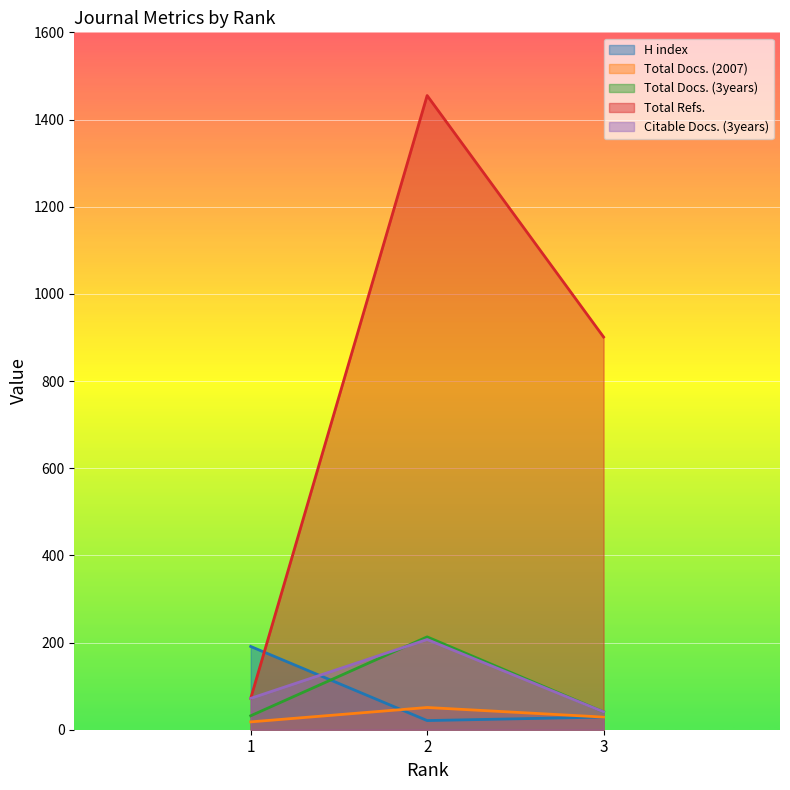

Reading right to left, transcribe all the data shown in this chart.

H index: 29	21	191
Total Docs. (2007): 29	51	18
Total Docs. (3years): 41	213	32
Total Refs.: 901	1455	72
Citable Docs. (3years): 41	207	72